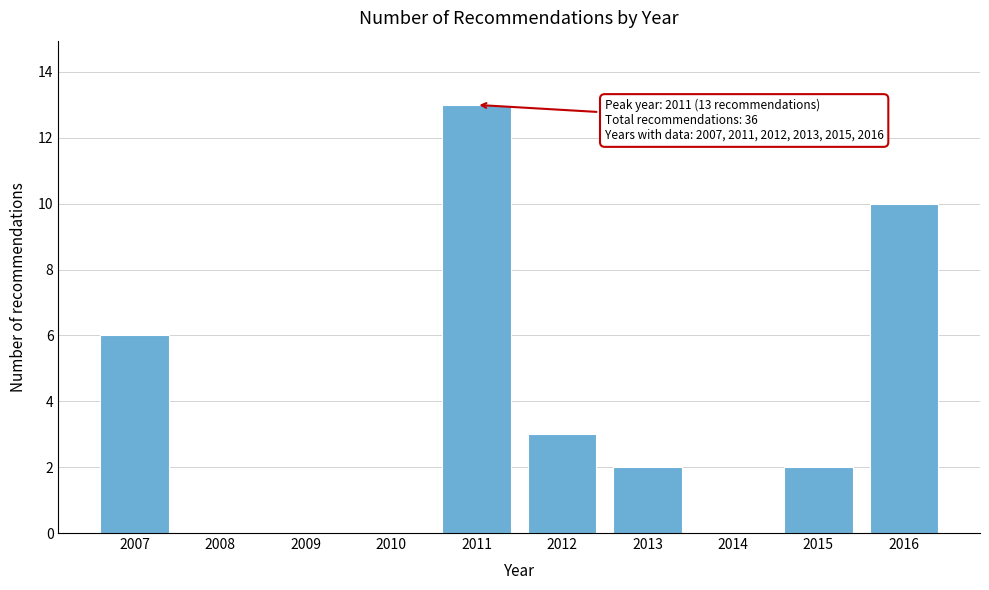

Reading left to right, extract all data points from this chart.

2007=6	2008=0	2009=0	2010=0	2011=13	2012=3	2013=2	2014=0	2015=2	2016=10